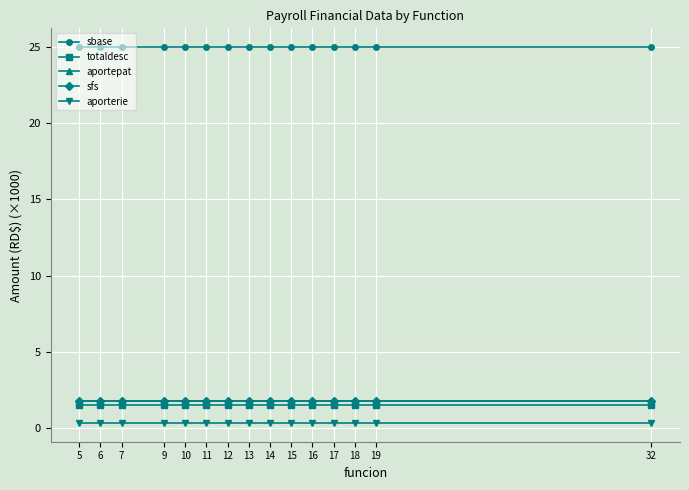

True or false: aportepat and totaldesc intersect in this chart.

False